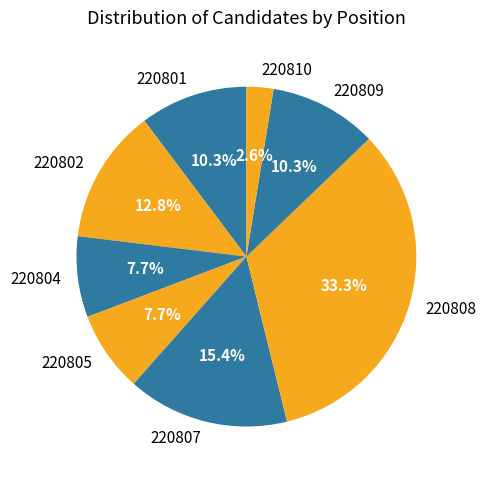

To the nearest percent, what percentage of the pie is 220805?

8%